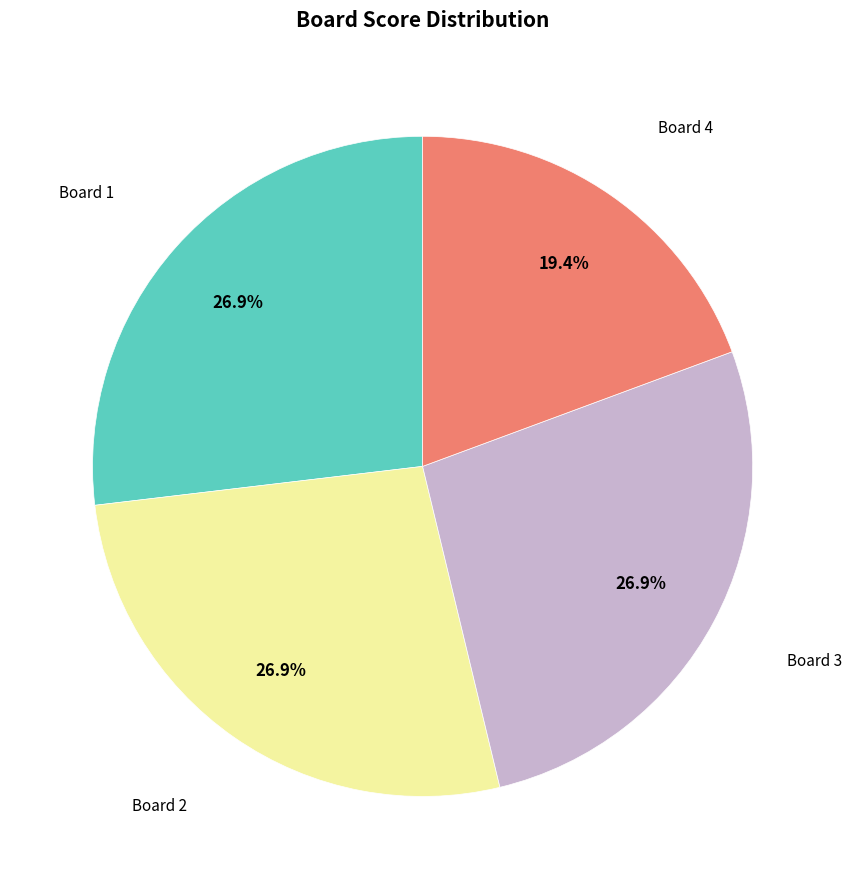

Is there any slice that represents more than half of the pie?

No